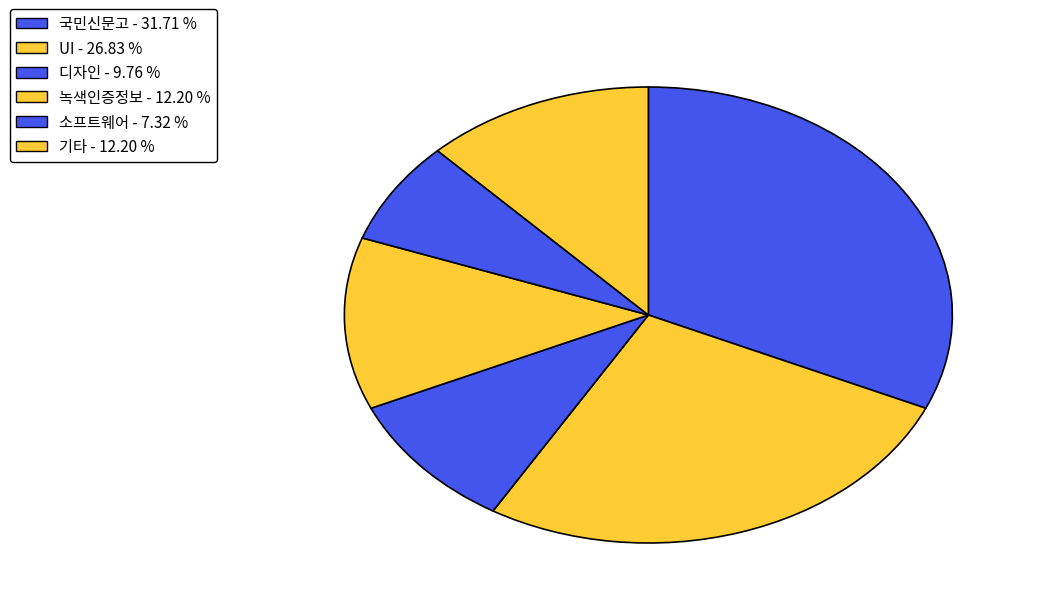

How many segments does this pie chart have?

6